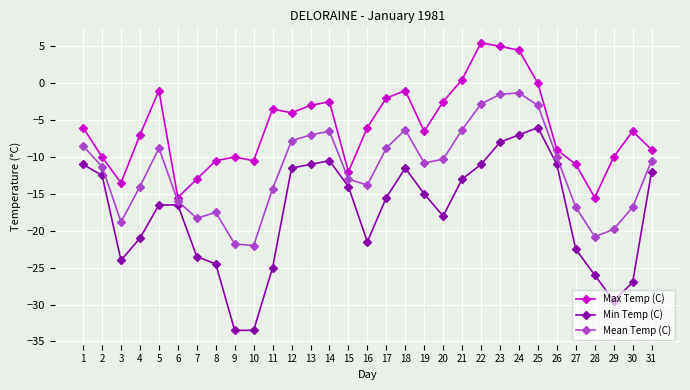

Which series has the largest total across all categories?

Max Temp (C)